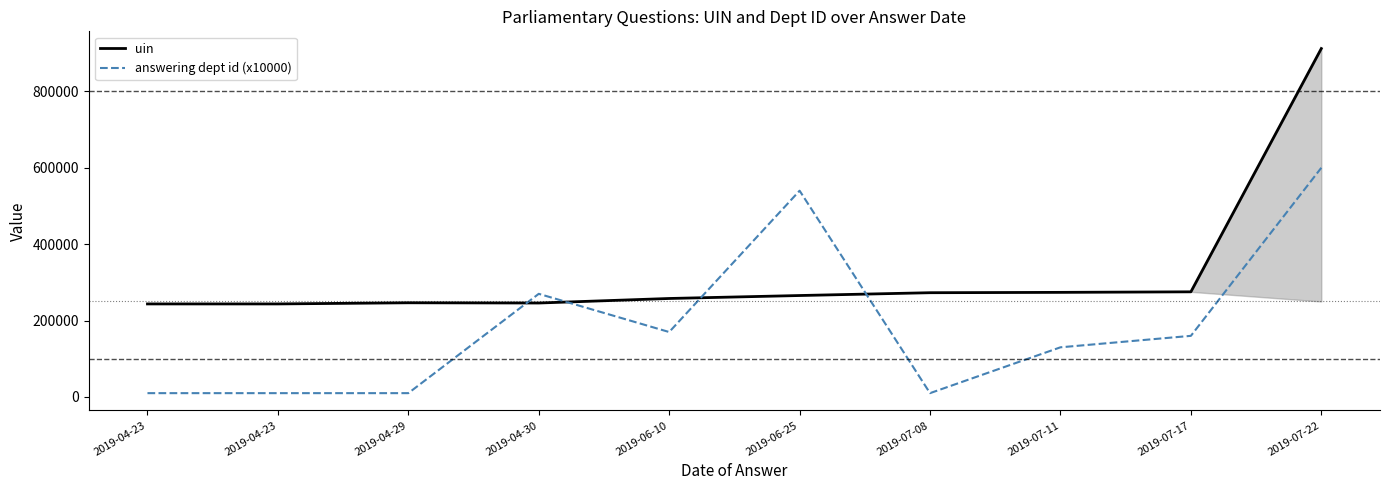

Where does the answering dept id (x10000) series first go above 160000?

2019-04-30